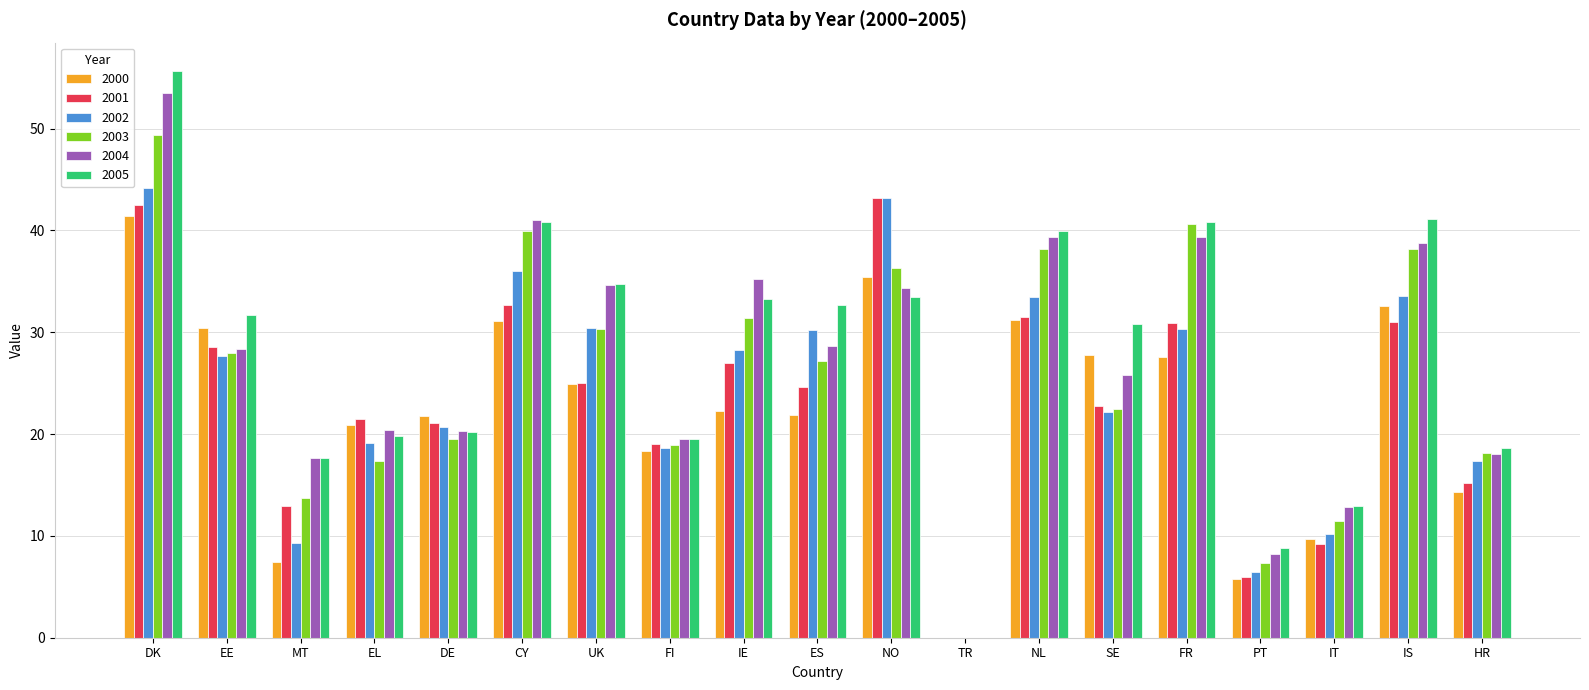

What is the greatest value displayed?

55.7